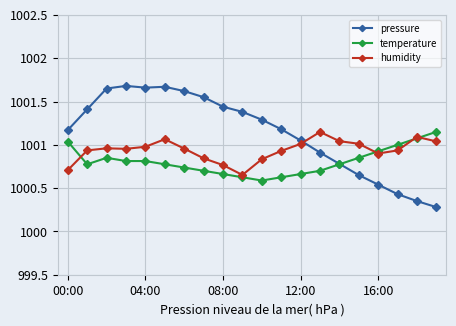

What is the minimum value shown in the chart?

1000.3